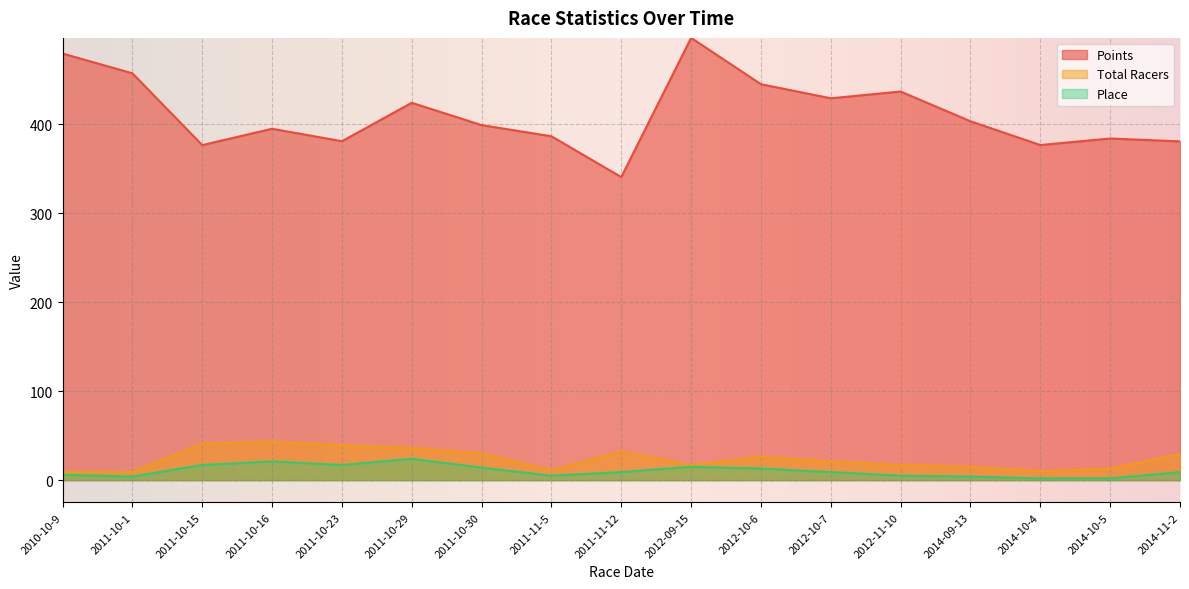

What is the difference between the maximum and second lowest values in the Total Racers series?

34.0